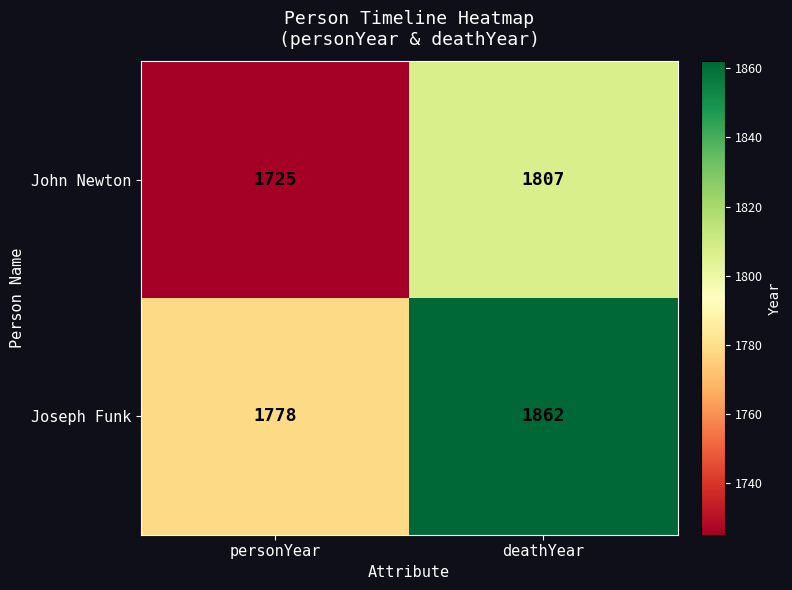

The value of John Newton at deathYear is 1807. True or false?

True